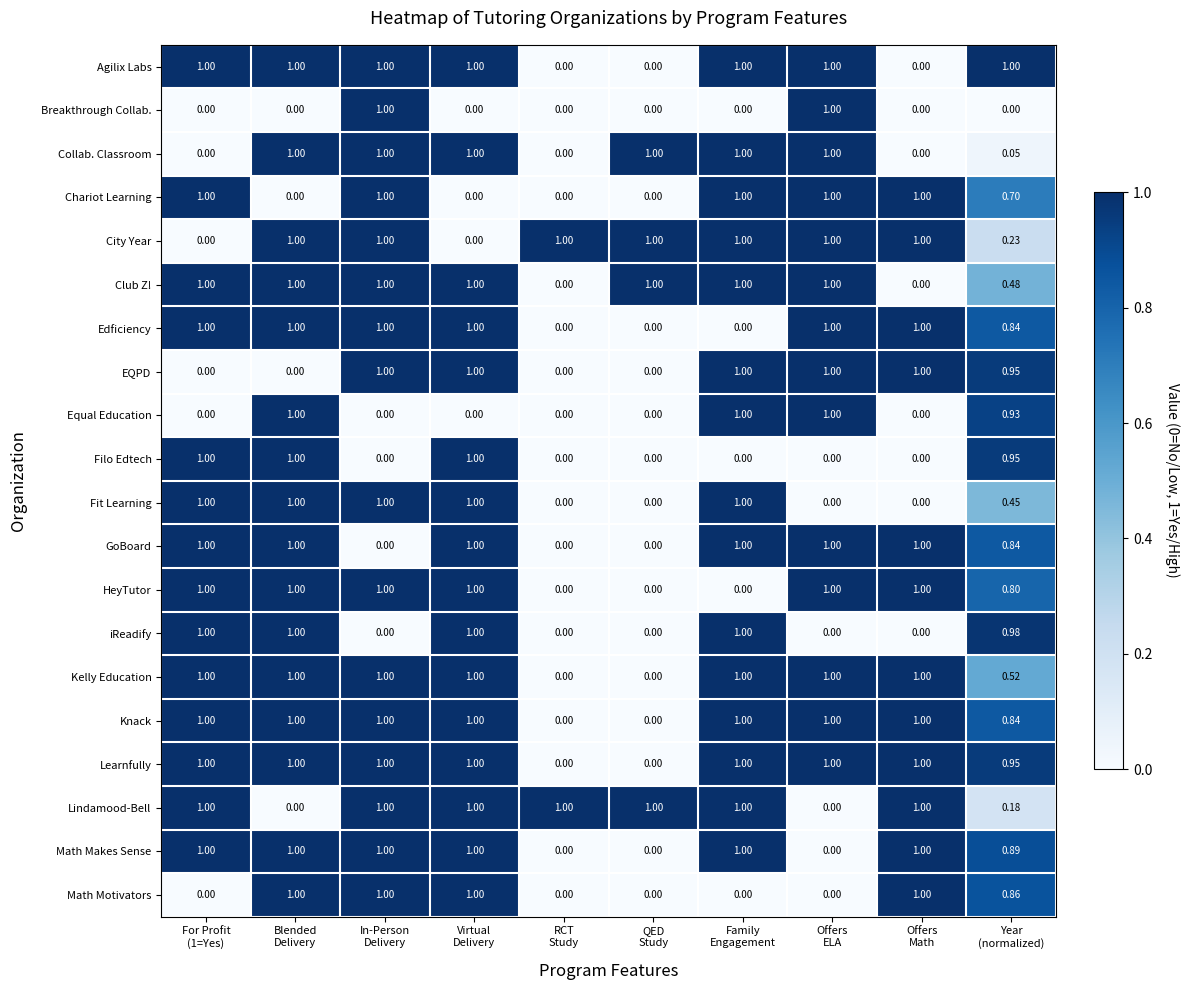

How many positive values does the Math Motivators series have?

5